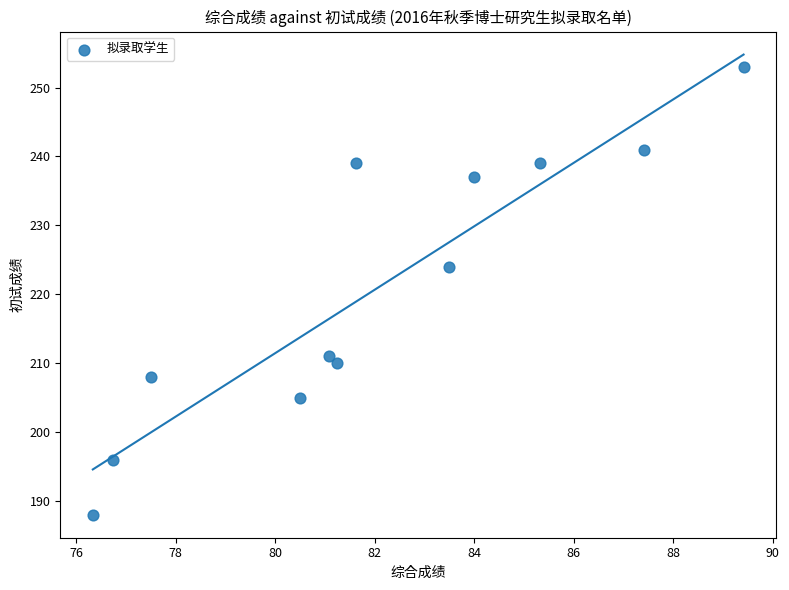

What is the average Y value?

221